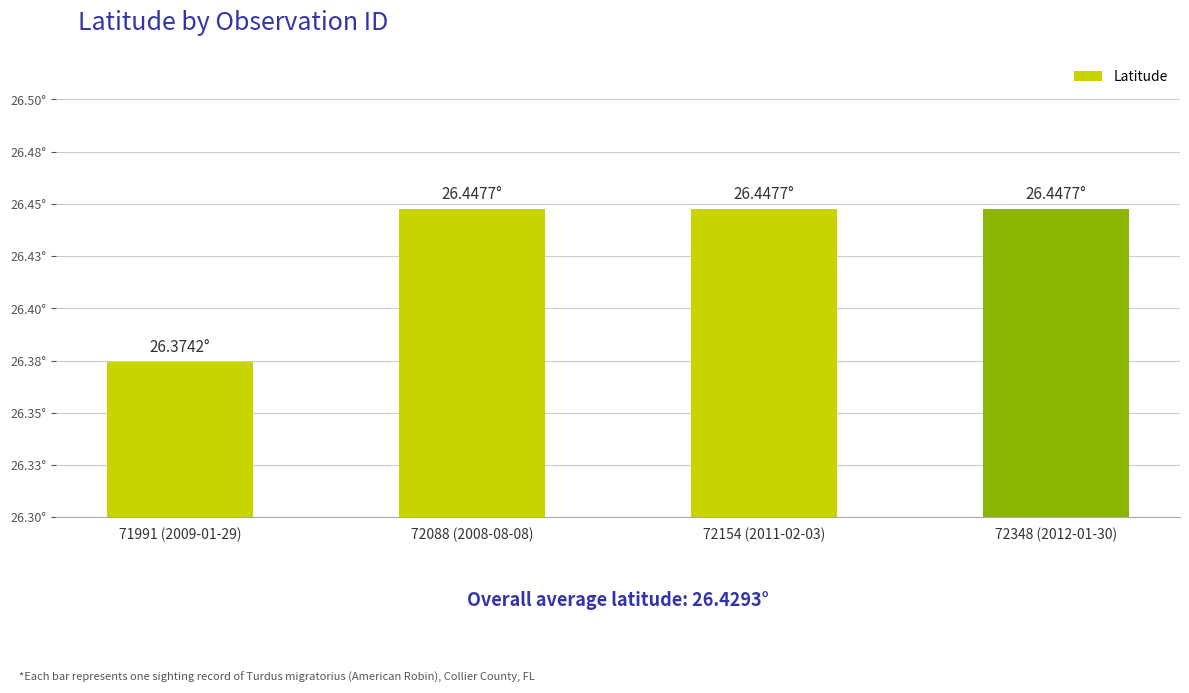

Are the bars horizontal?

No